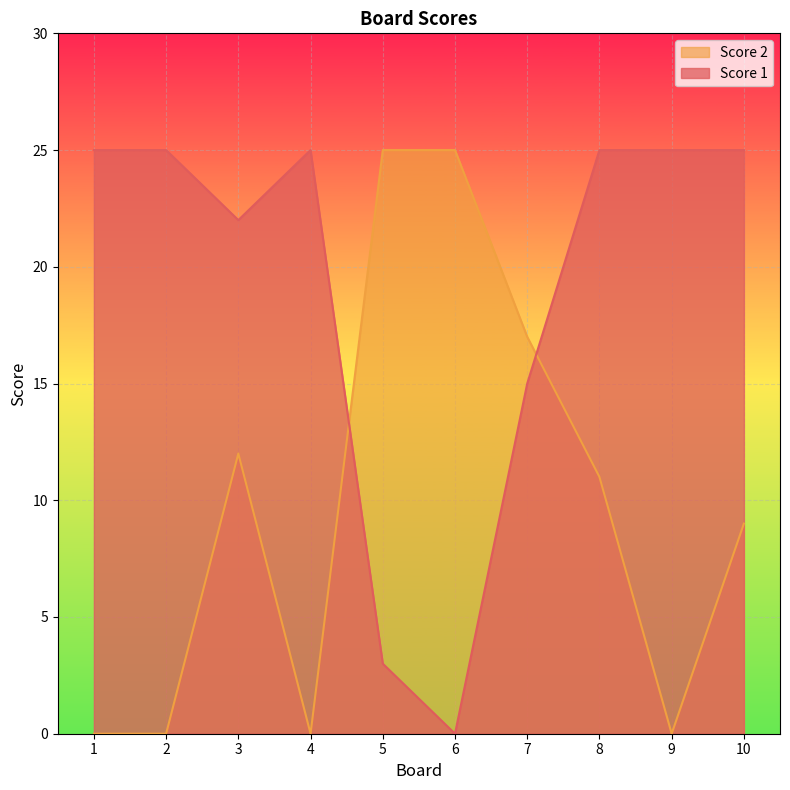

What is the value of the Score 1 point at the 5th from the left?

3